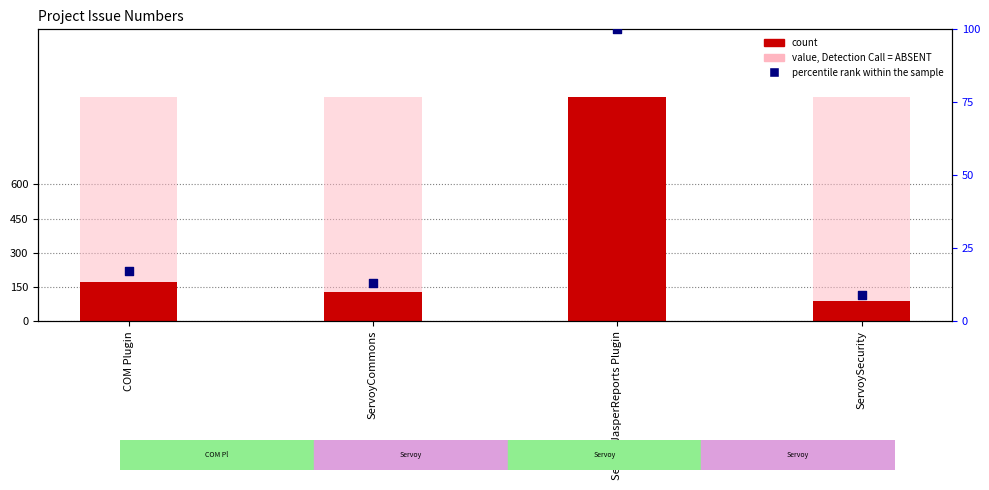

At which category is the sum across all series the highest?

Servoy JasperReports Plugin